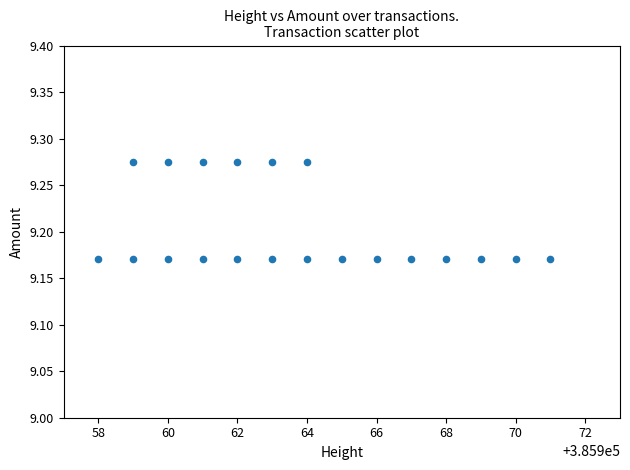

What is the range of X values (max minus min)?

13.0